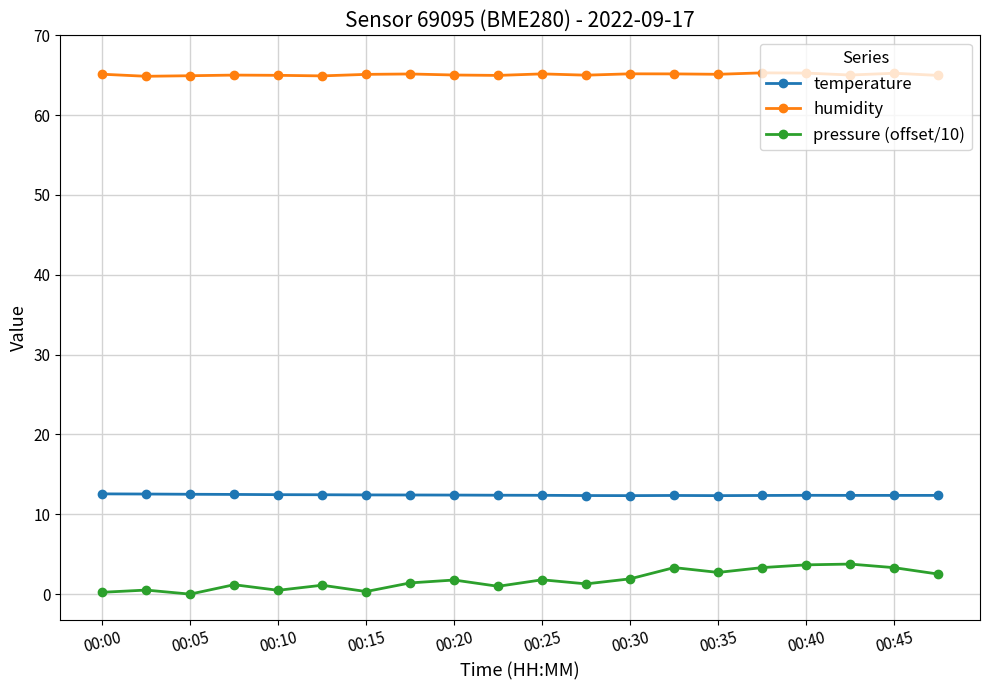

Rank the series by their maximum value, from lowest to highest.

pressure (offset/10), temperature, humidity